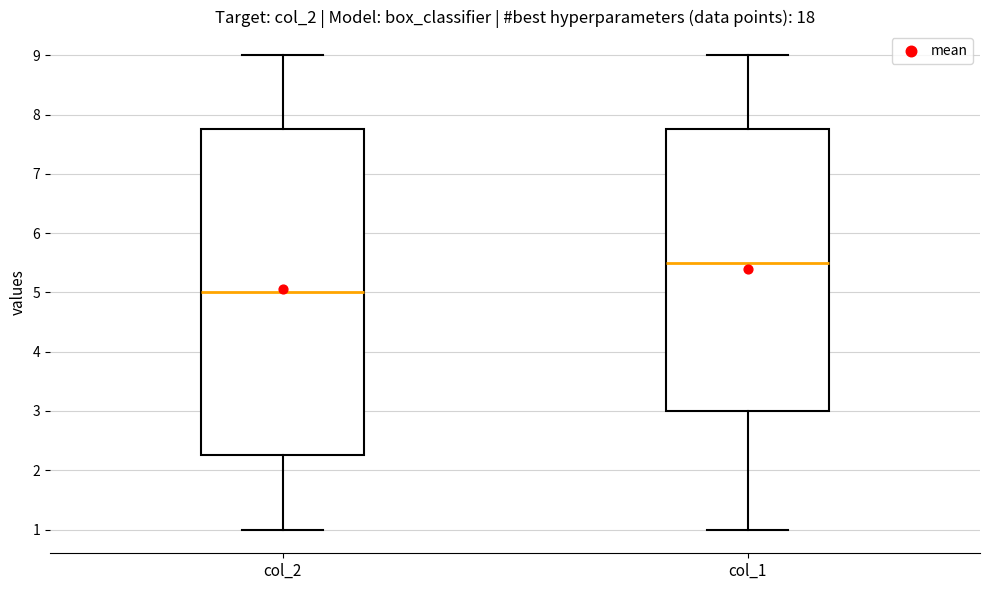

Reading left to right, read every box against the y-axis: the position of its median line, the range the box covers, and the ends of its whiskers. The values are not printed on the chart, so give them approximately, as read against the axis.

col_2: median 5.0, box 2.3 to 7.8, whiskers 1.0 to 9.0
col_1: median 5.5, box 3.0 to 7.8, whiskers 1.0 to 9.0